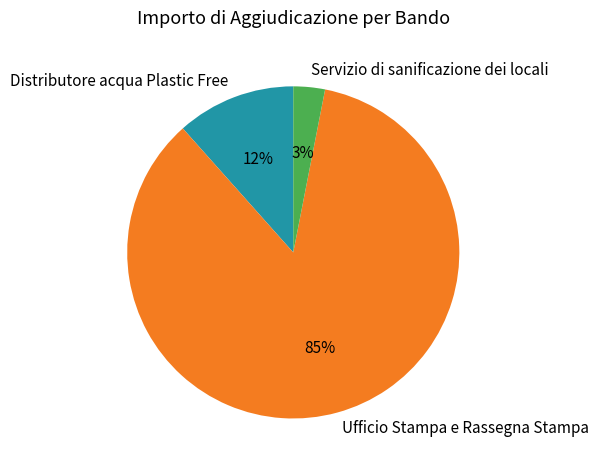

Count the number of slices in the pie.

3